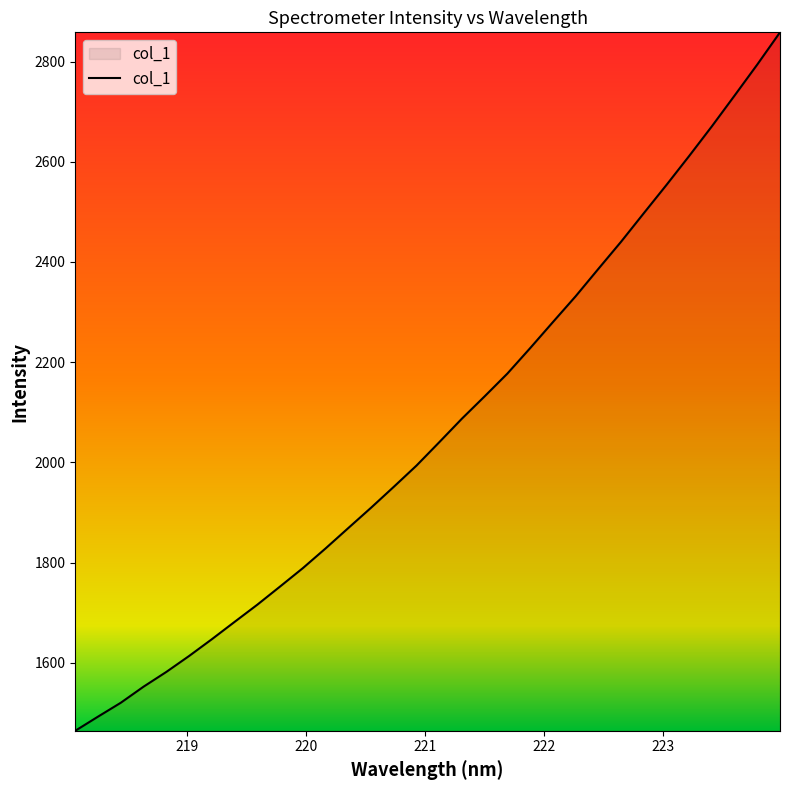

What is the greatest value displayed?

2858.3